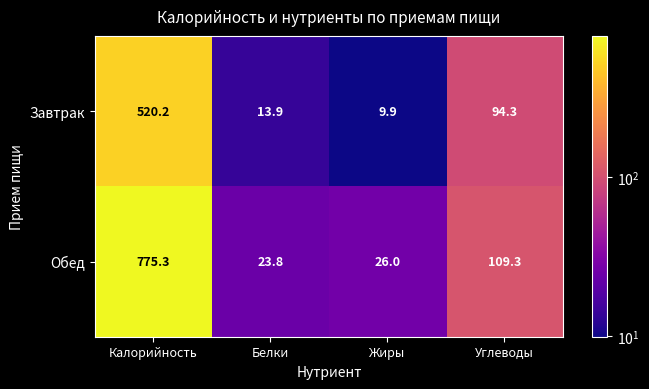

Is it true that Обед equals 1294.7 at Калорийность?

False